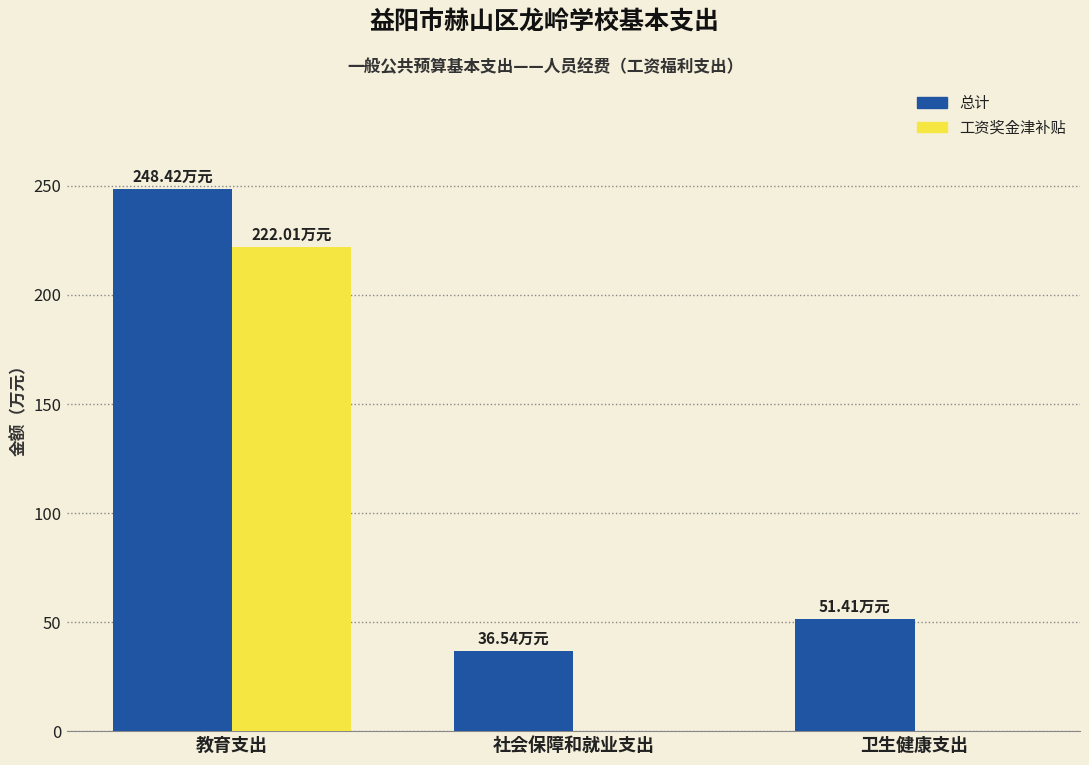

Which series changed the most between 教育支出 and 卫生健康支出?

工资奖金津补贴